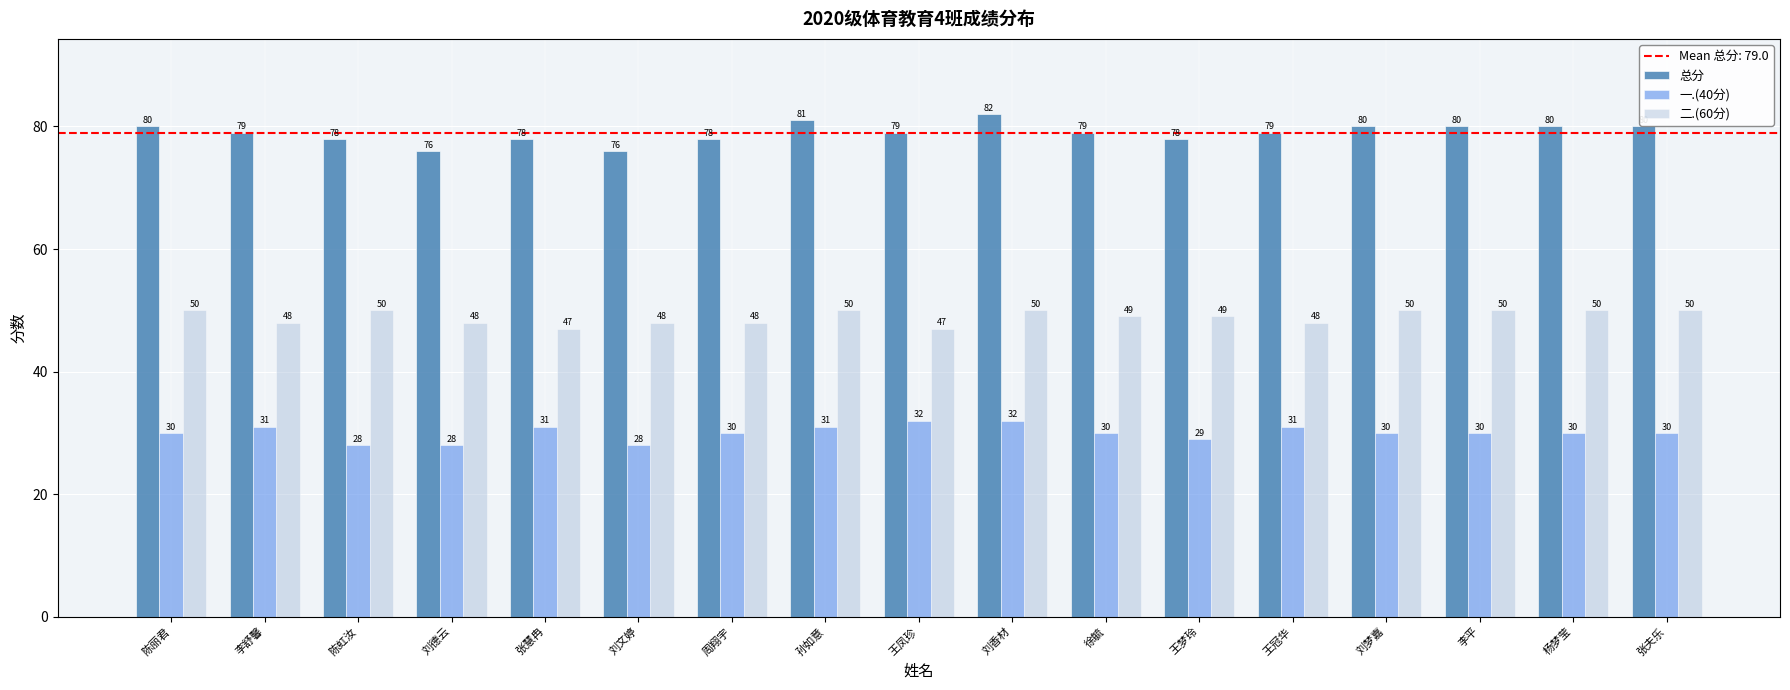

What is the minimum value shown in the chart?

28